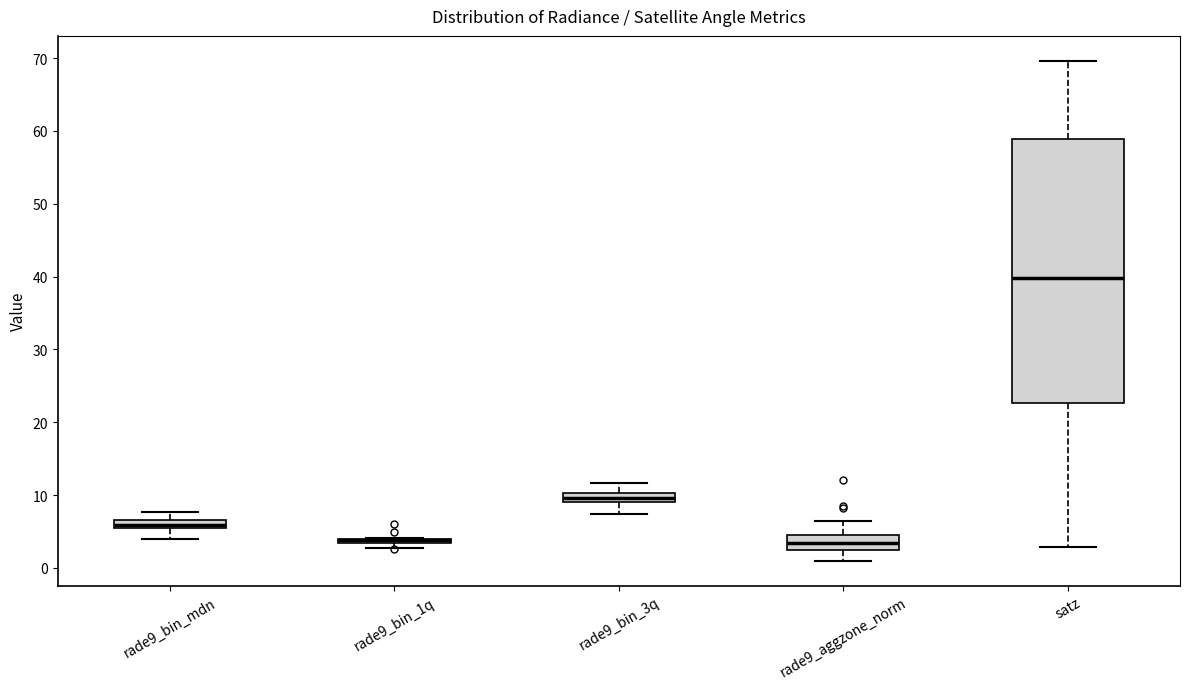

Where does the lower whisker of the box for rade9_aggzone_norm end on the y-axis? The values are not printed on the chart, so give them approximately, as read against the axis.

1